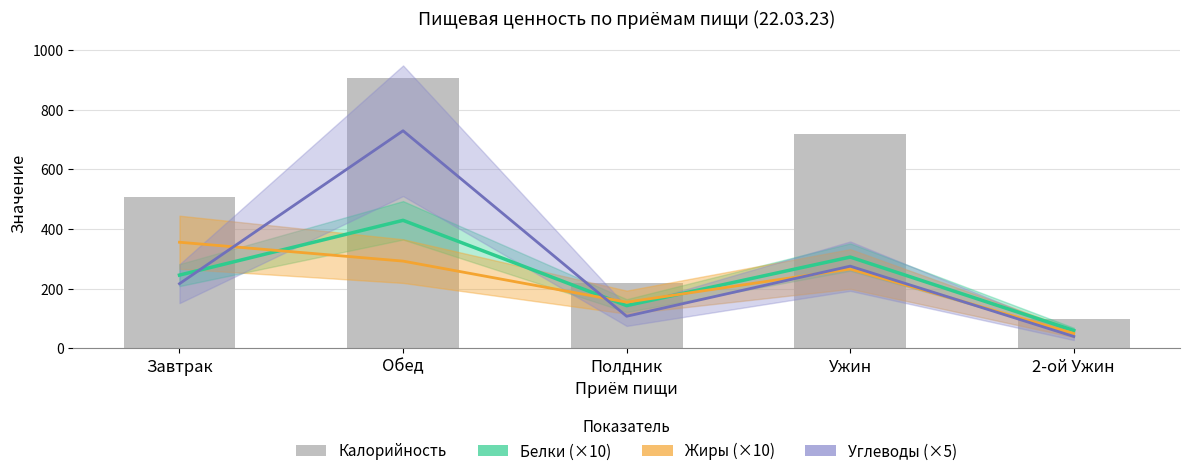

The value of Углеводы (×5) at Полдник is 107.7. True or false?

True